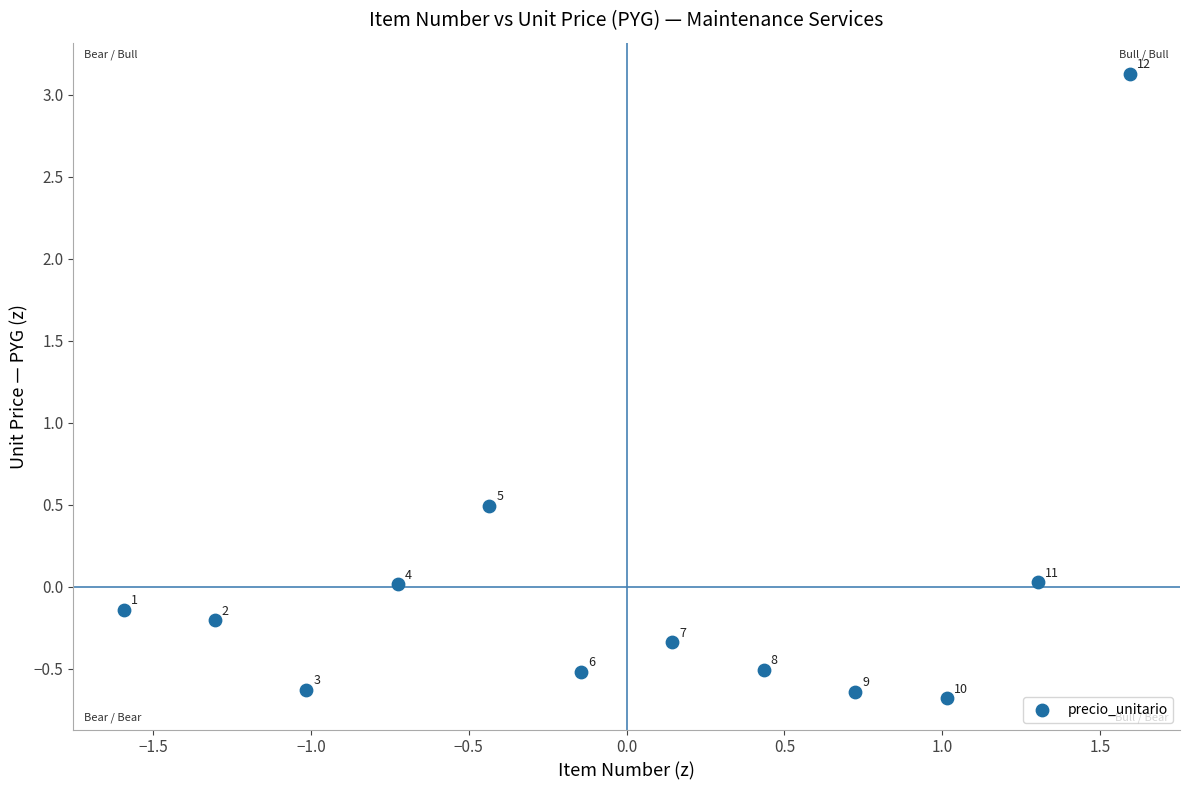

What is the range of X values (max minus min)?

3.2